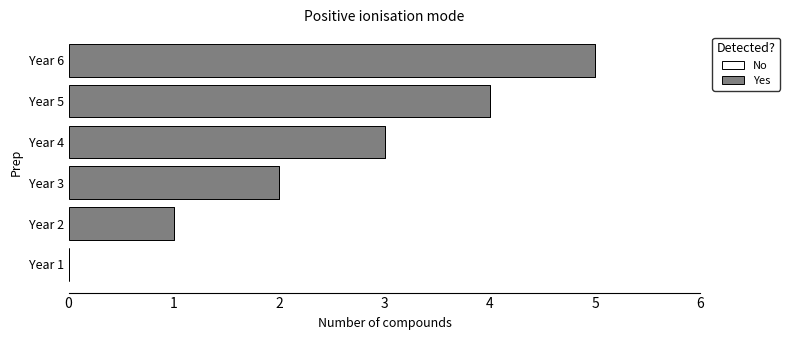

Between Year 4 and Year 3, which is larger?

Year 4